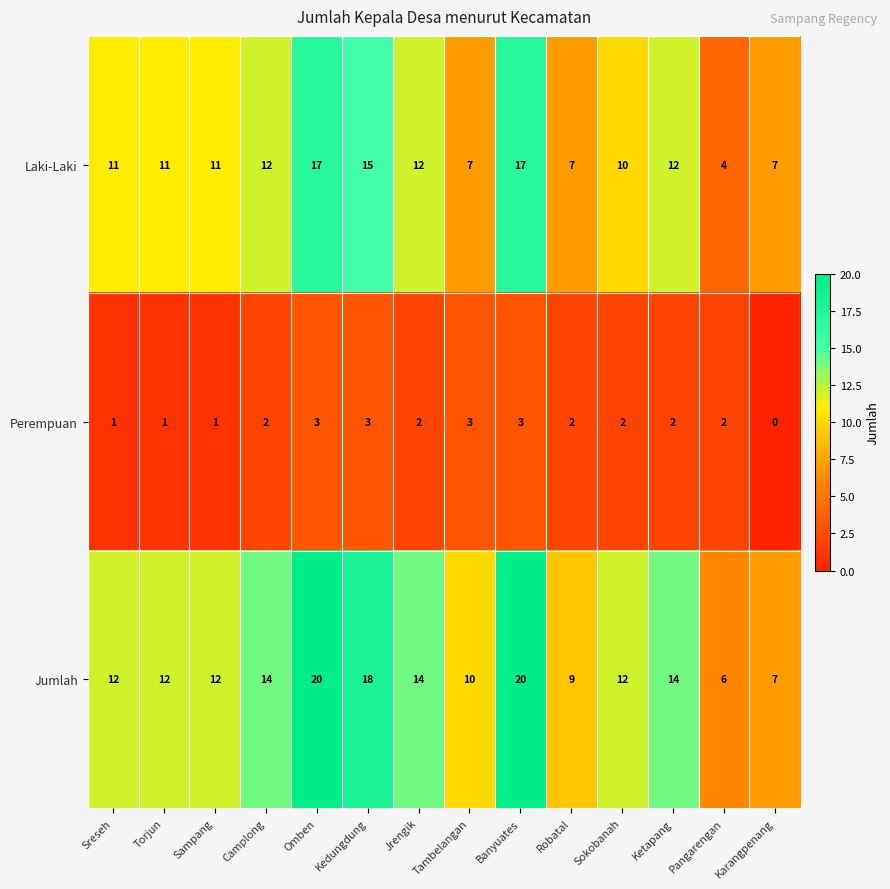

Which series has the largest total across all categories?

Jumlah